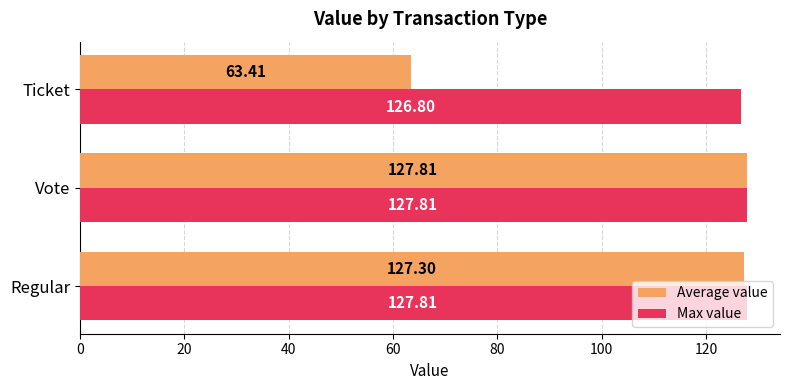

Which series has the widest spread of values?

Average value